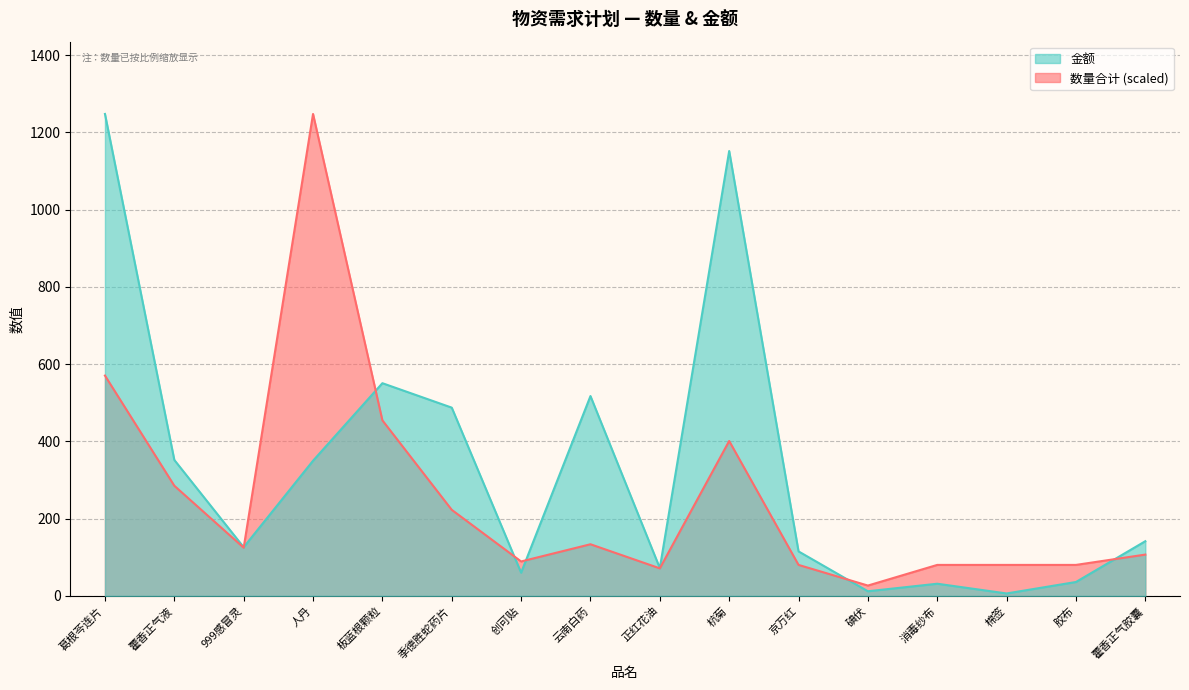

Reading right to left, transcribe all the data shown in this chart.

数量合计: 藿香正气胶囊=107.0	胶布=80.2	棉签=80.2	消毒纱布=80.2	碘伏=26.7	京万红=80.2	杭菊=401.1	正红花油=71.3	云南白药=133.7	创可贴=89.1	季德胜蛇药片=222.9	板蓝根颗粒=454.6	人丹=1248.0	999感冒灵=124.8	藿香正气液=285.3	葛根芩连片=570.5
金额: 藿香正气胶囊=141.6	胶布=36.0	棉签=6.3	消毒纱布=31.5	碘伏=12.0	京万红=115.2	杭菊=1152.0	正红花油=72.0	云南白药=517.5	创可贴=60.1	季德胜蛇药片=487.5	板蓝根颗粒=550.8	人丹=350.0	999感冒灵=126.0	藿香正气液=352.0	葛根芩连片=1248.0